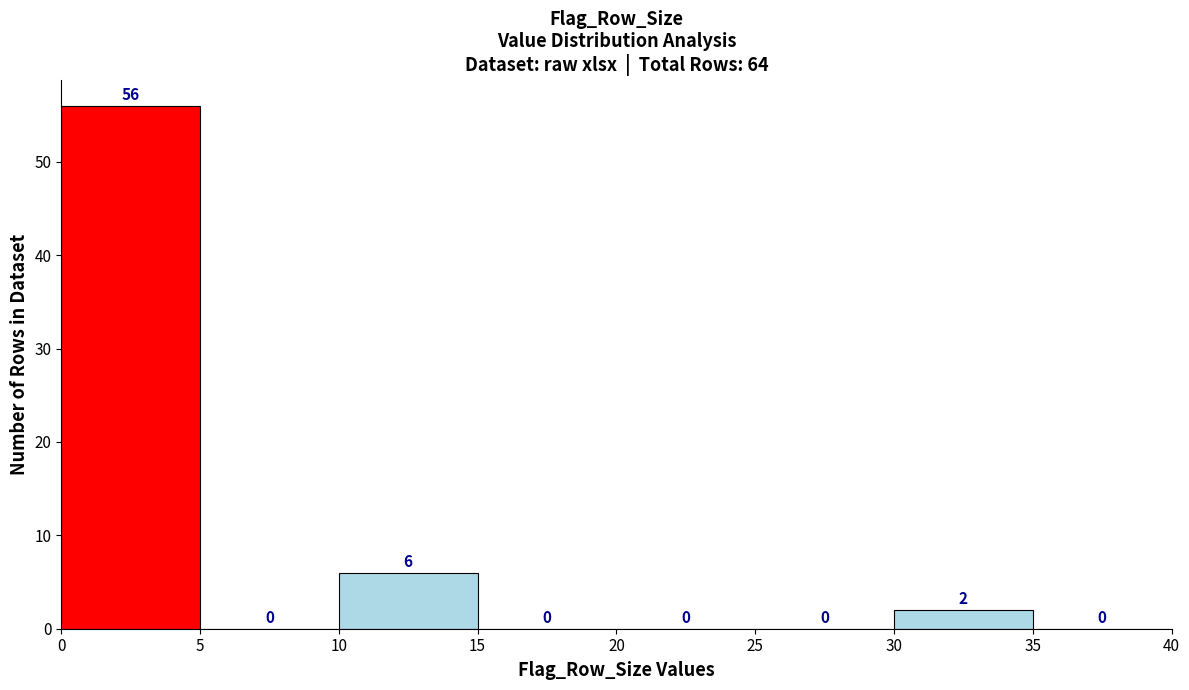

How tall is the bar that spans 0 to 5 on the x-axis?

56